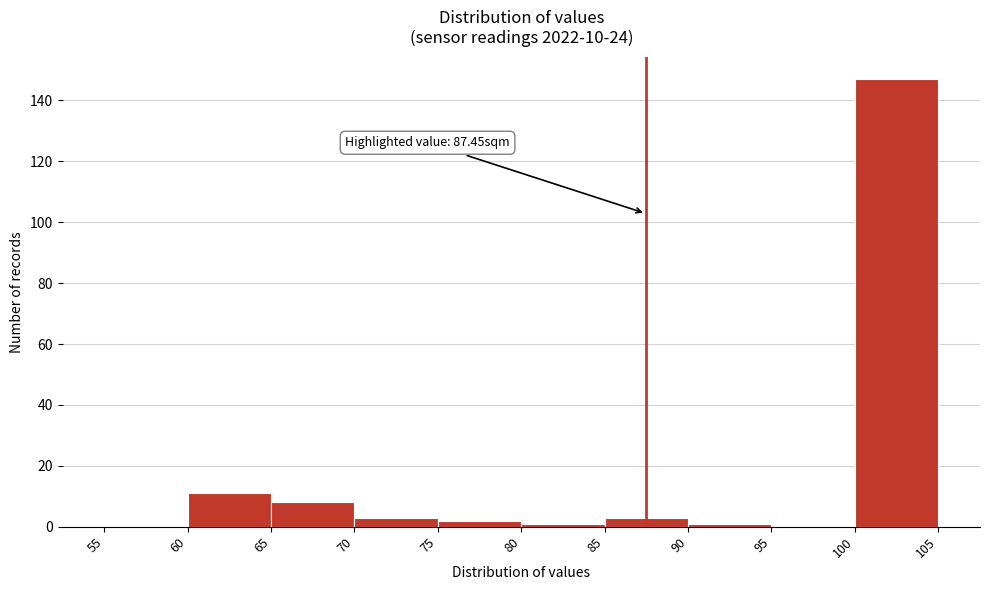

Which range on the x-axis has the tallest bar?

100 to 105